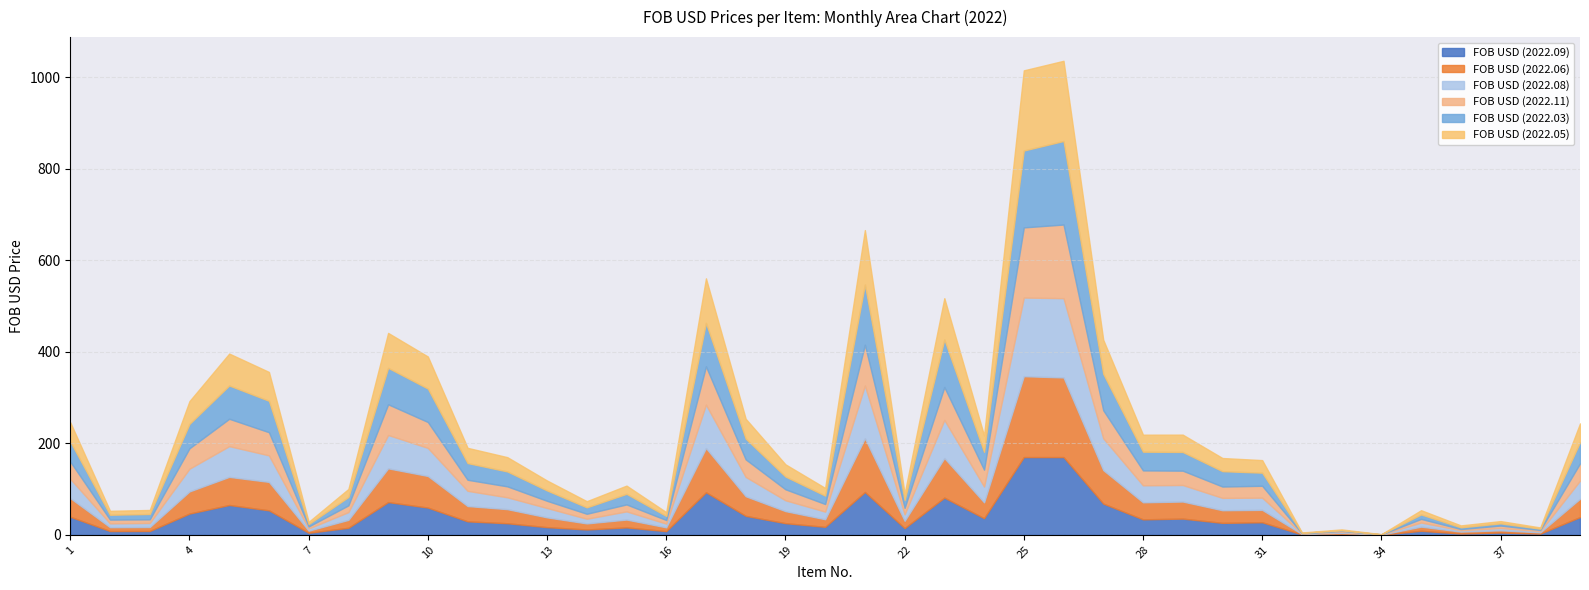

List the labels in order of FOB USD (2022.05) value, smallest first.

34, 32, 33, 38, 36, 7, 37, 16, 2, 3, 35, 14, 22, 20, 8, 15, 13, 19, 31, 30, 12, 11, 24, 28, 29, 39, 1, 18, 4, 6, 5, 10, 27, 9, 23, 17, 21, 25, 26